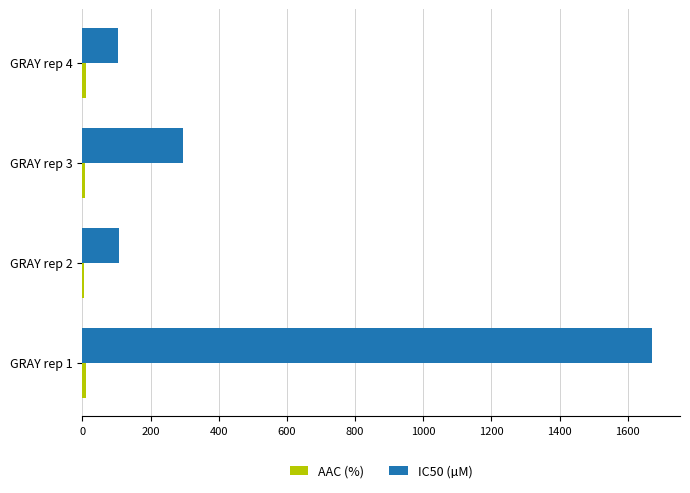

At which category is the sum across all series the highest?

GRAY rep 1